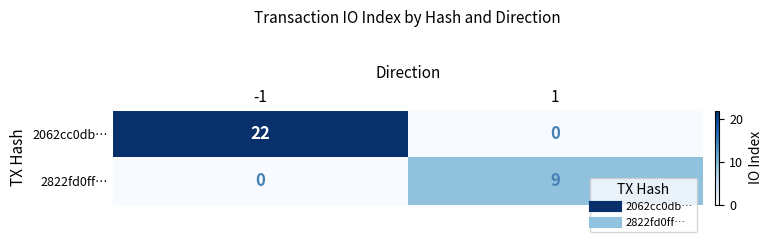

Rank the series by their average value, from lowest to highest.

2822fd0ff…, 2062cc0db…